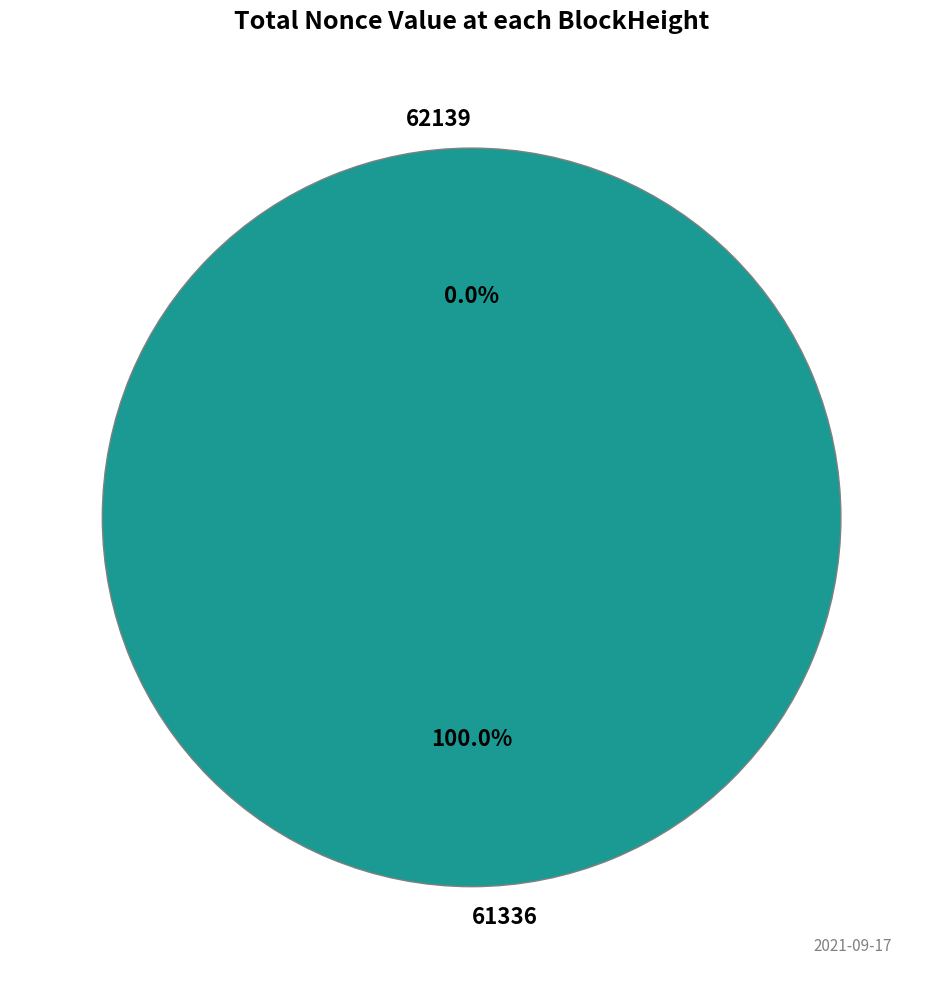

Which slice is the smallest?

62139